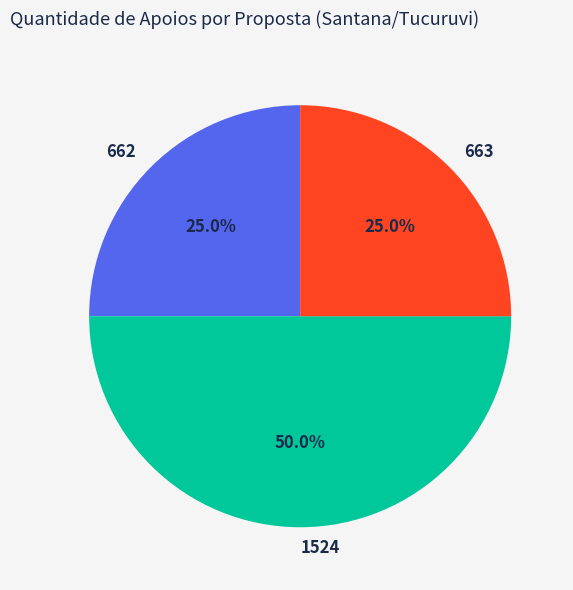

Is it true that 663 is 20% of the pie?

False